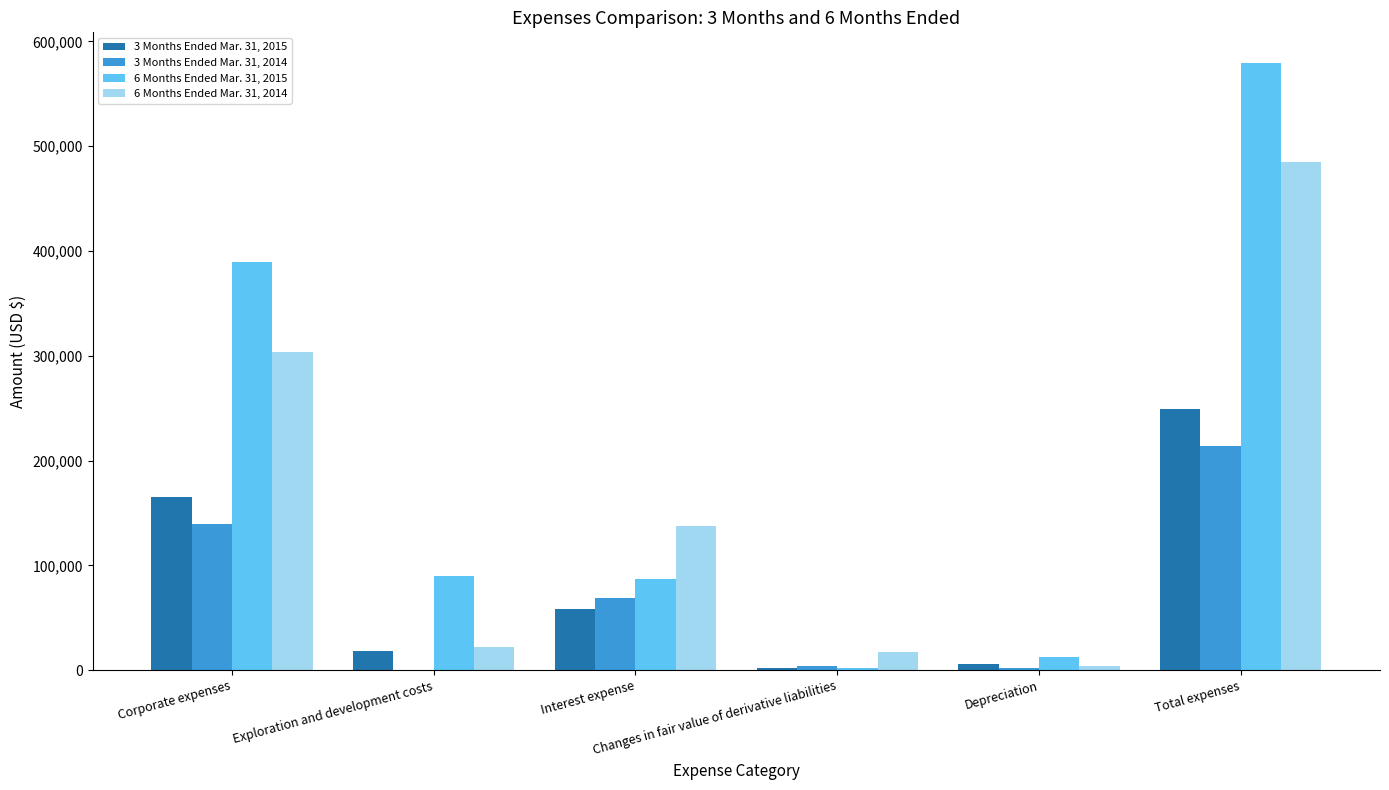

What is the maximum value shown in the chart?

579678